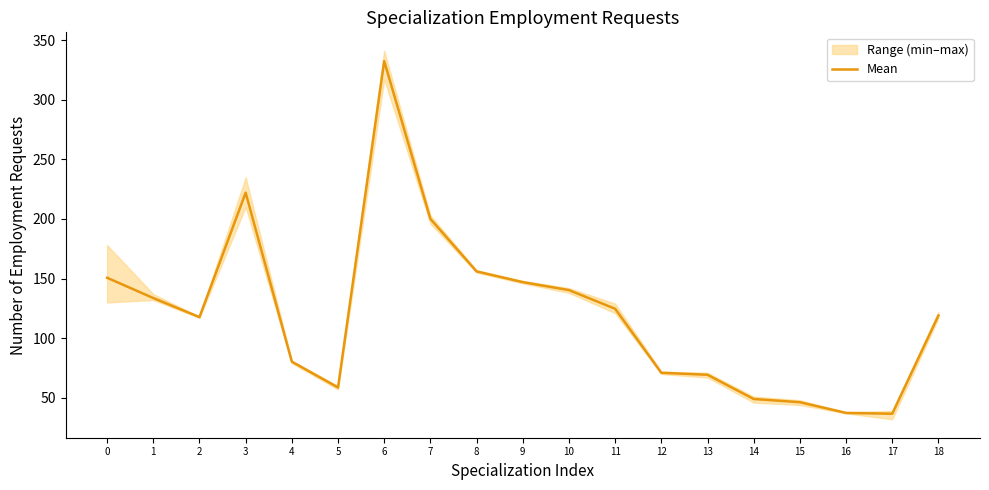

At which category does the chart reach its minimum across all series?

17